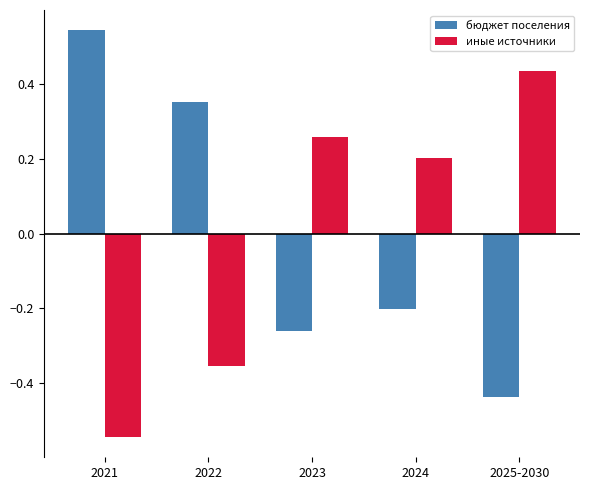

What is the spread (max minus min) of values at 2022?

0.7